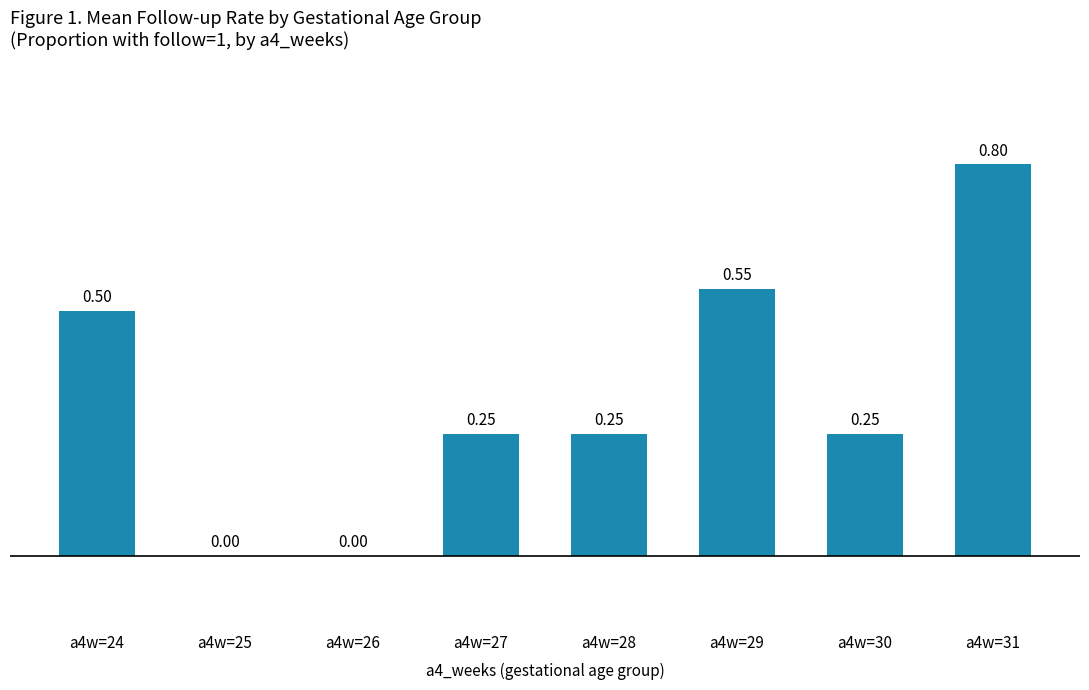

What is the change in value from a4w=26 to a4w=31?

+0.8